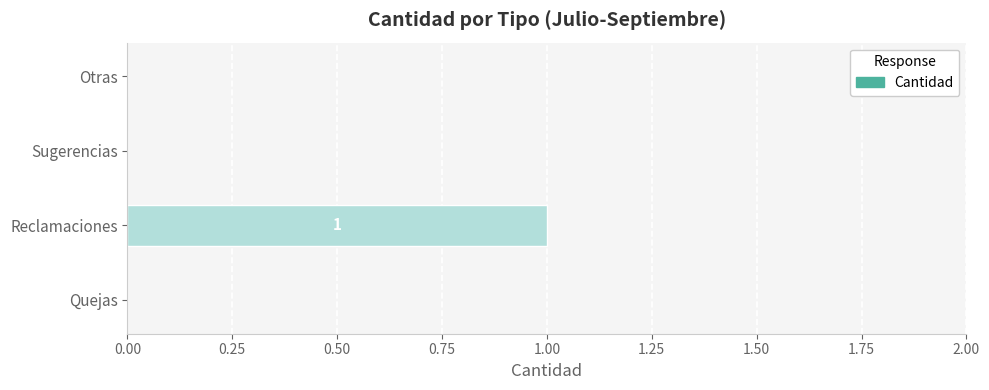

Count the number of data series in this chart.

1